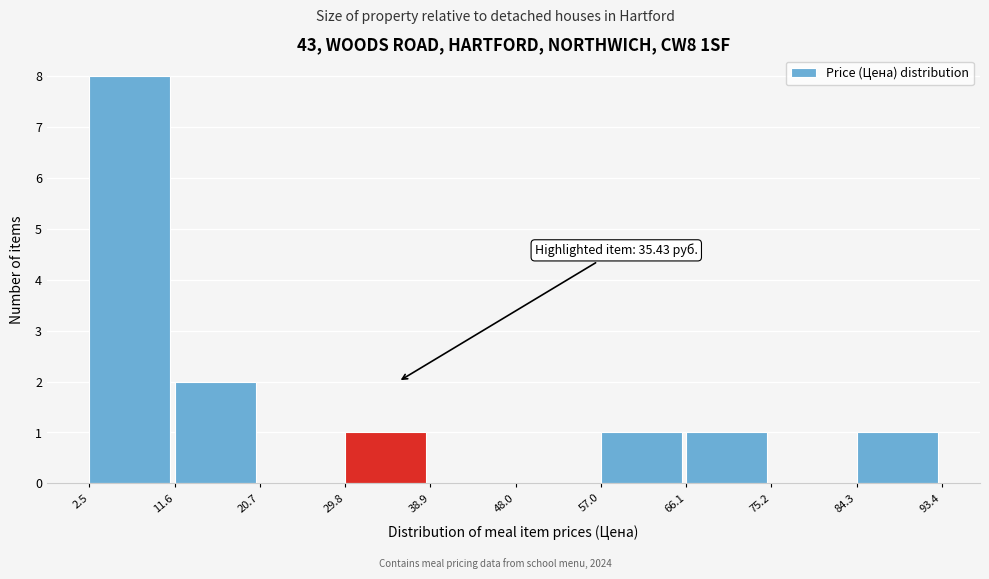

Over which range of the x-axis is the bar tallest?

2.5 to 11.6